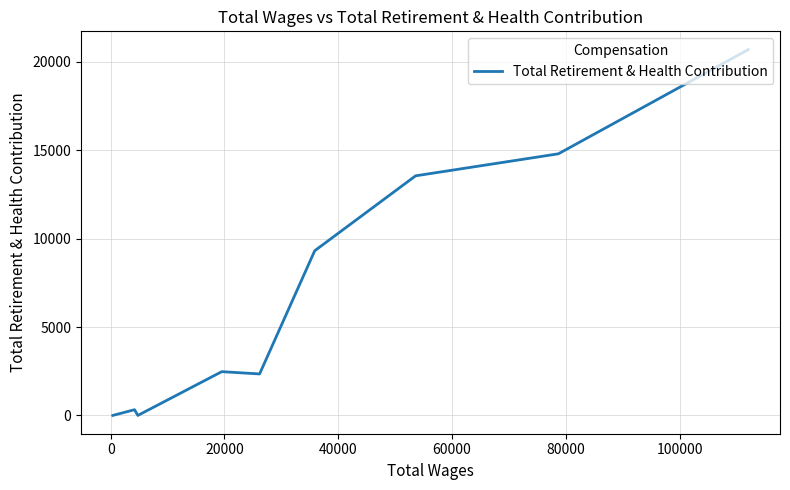

What is the greatest value displayed?

20685